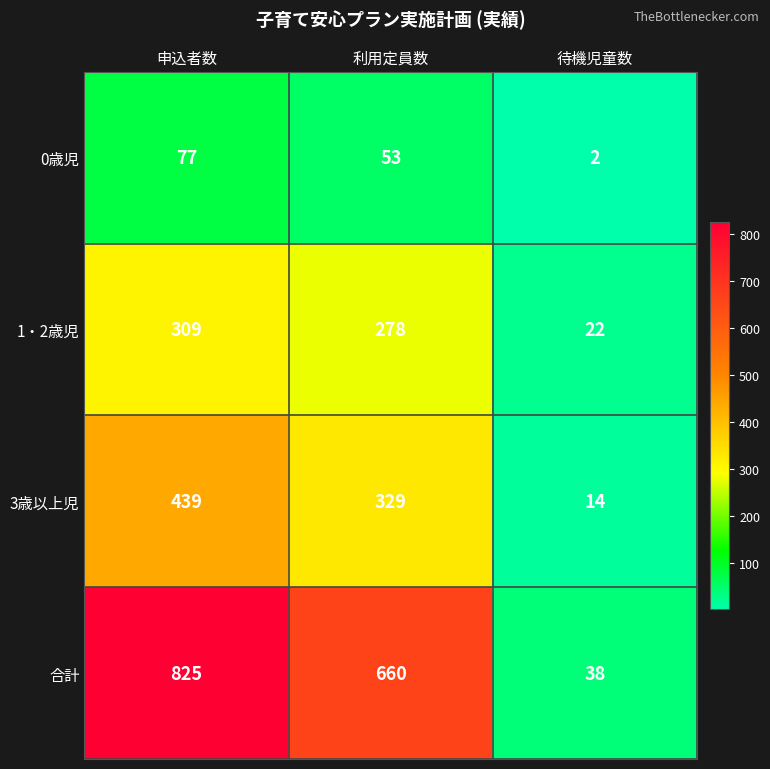

Reading left to right, list all the values displayed in this chart.

0歳児: 77	53	2
1・2歳児: 309	278	22
3歳以上児: 439	329	14
合計: 825	660	38